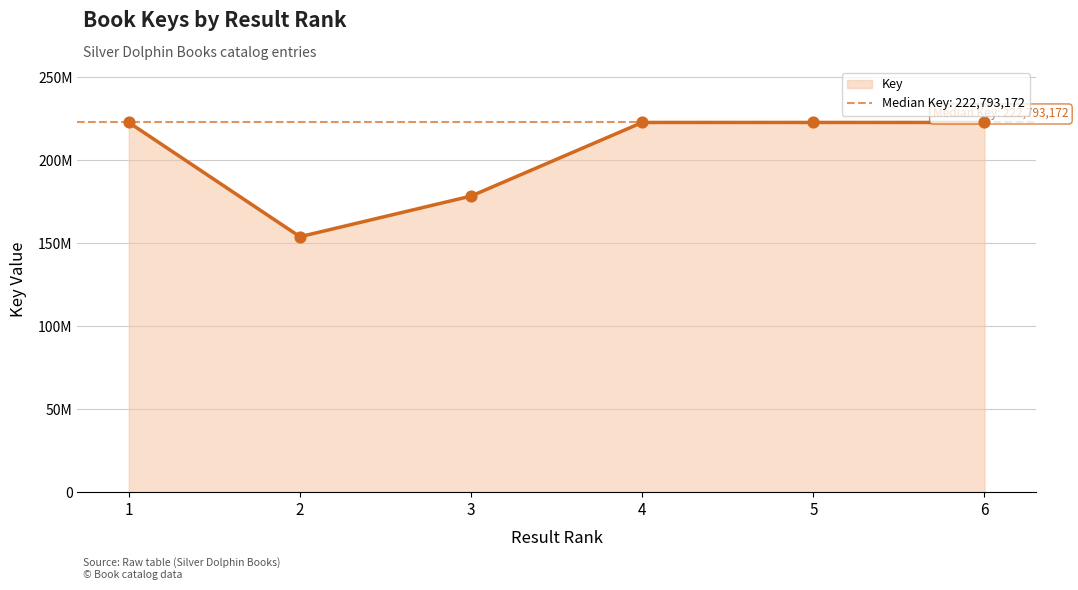

What is the change in value from 3 to 6?

+44356411